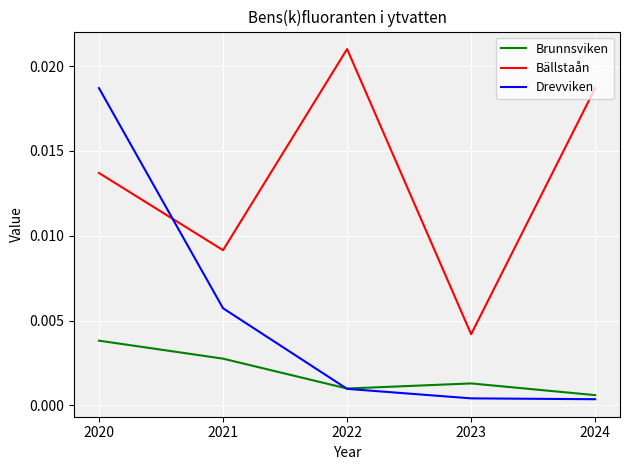

What are all the series names shown in the legend?

Brunnsviken, Bällstaån, Drevviken